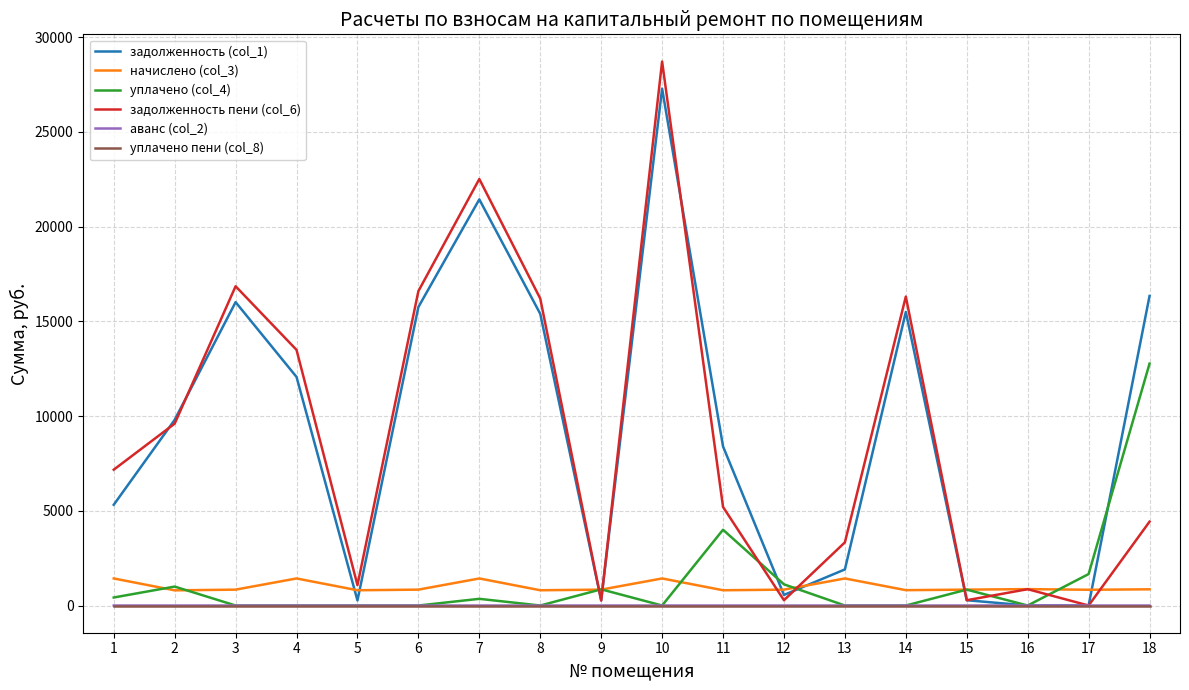

The value of задолженность (col_1) at 18 is 16339.4. True or false?

True